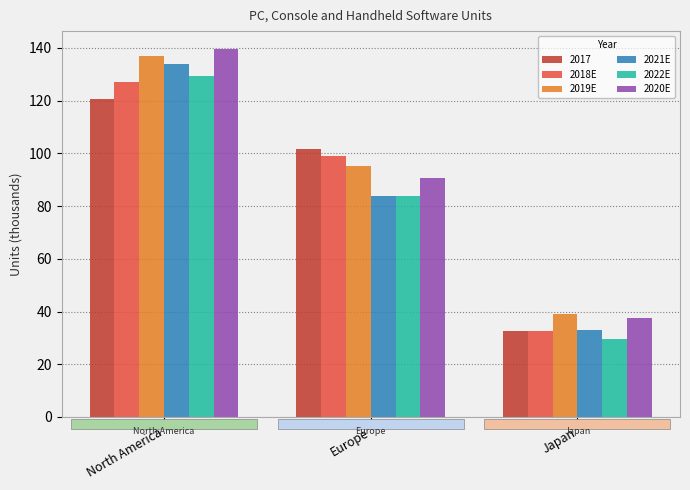

Where is 2021E nearest to the value 83?

Europe